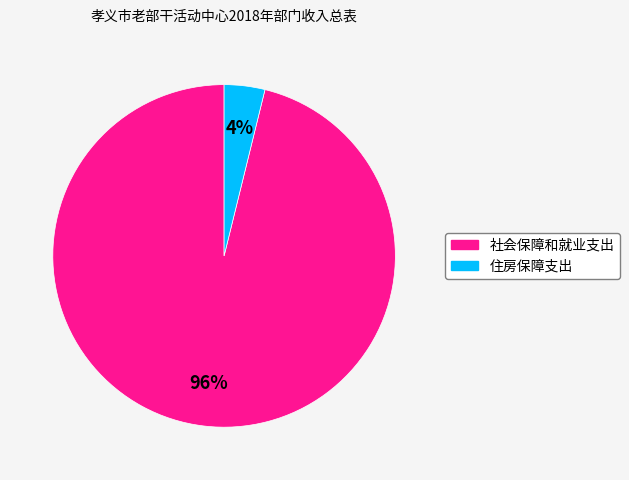

To the nearest percent, what percentage of the pie is 住房保障支出?

4%